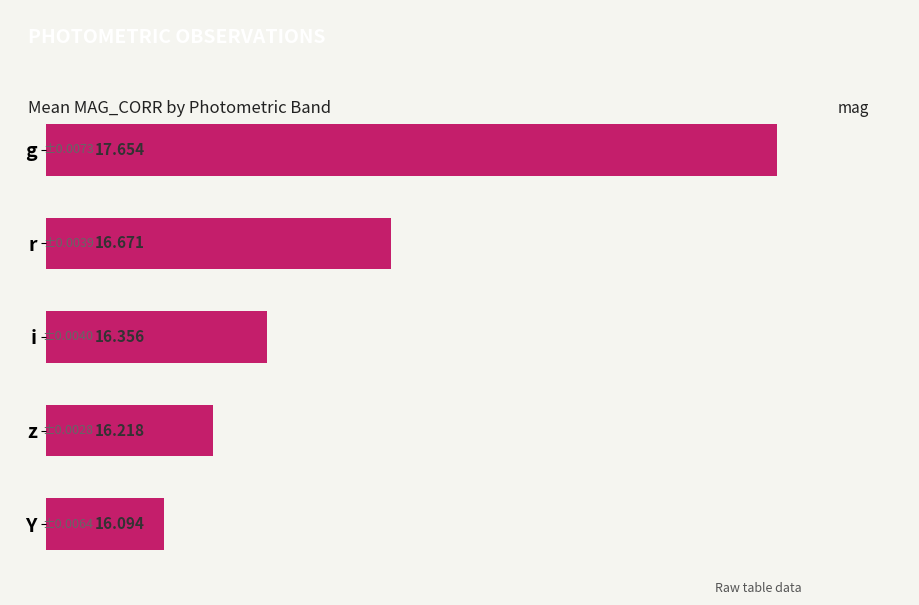

What is the label of the 4th bar from the top?

z